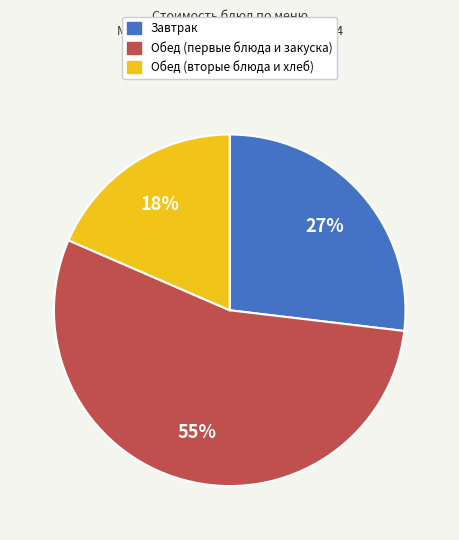

Which slice is the smallest?

Обед (вторые блюда и хлеб)